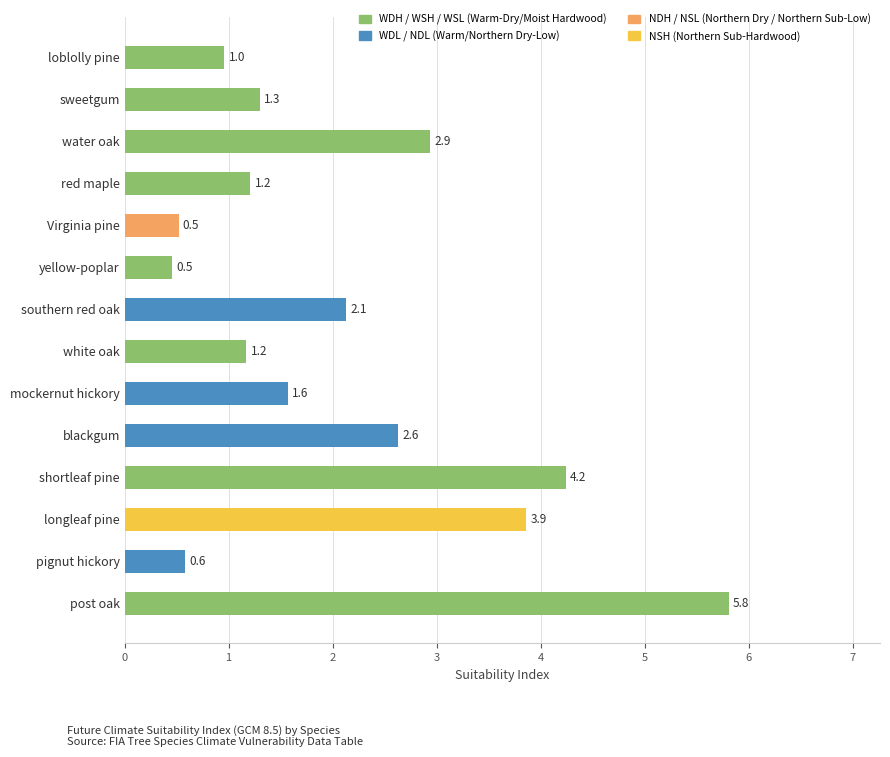

Reading top to bottom, what are all the values shown in this chart?

1.0	1.3	2.9	1.2	0.5	0.5	2.1	1.2	1.6	2.6	4.2	3.9	0.6	5.8